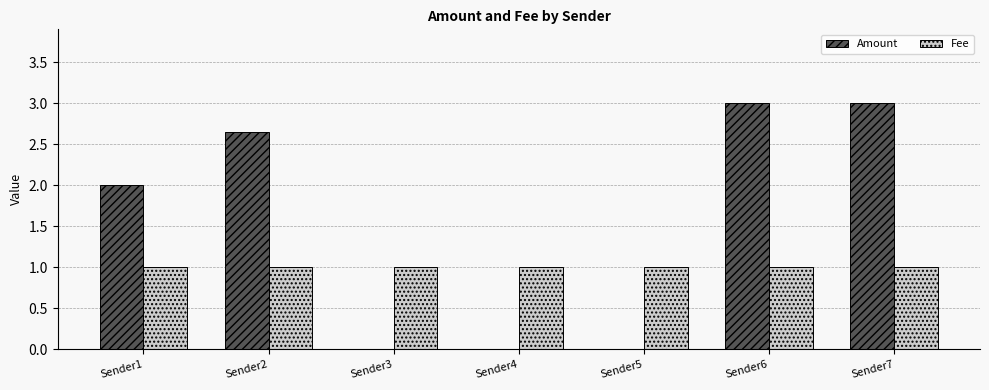

Is it true that Fee equals 0.4 at Sender6?

False